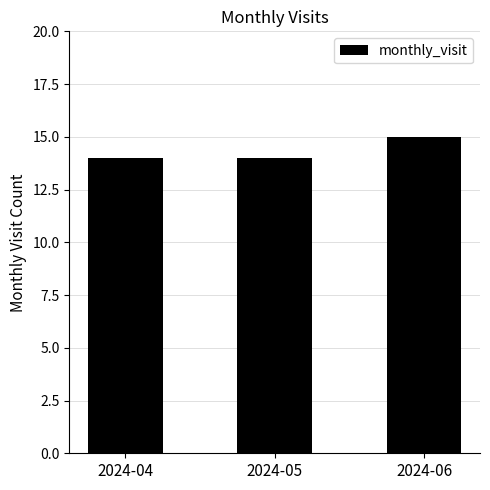

The chart shows a value of 14 at 2024-05. True or false?

True